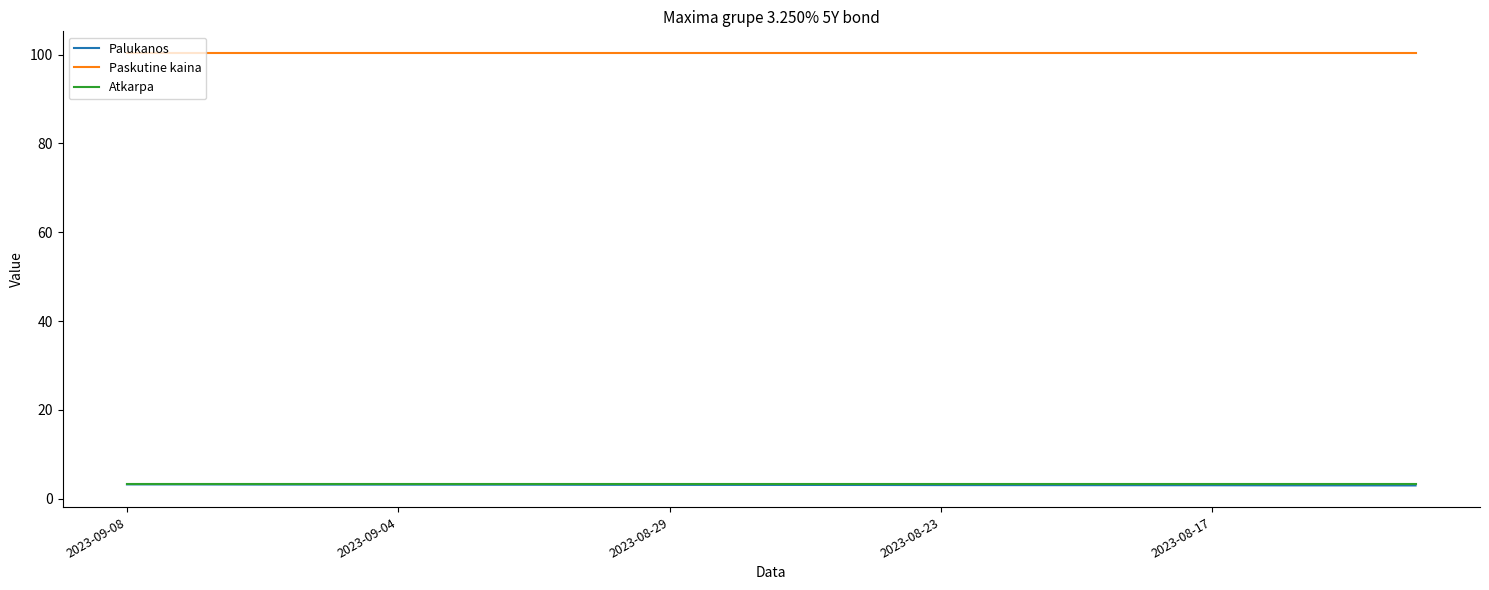

True or false: Atkarpa and Paskutine kaina cross at least once.

False